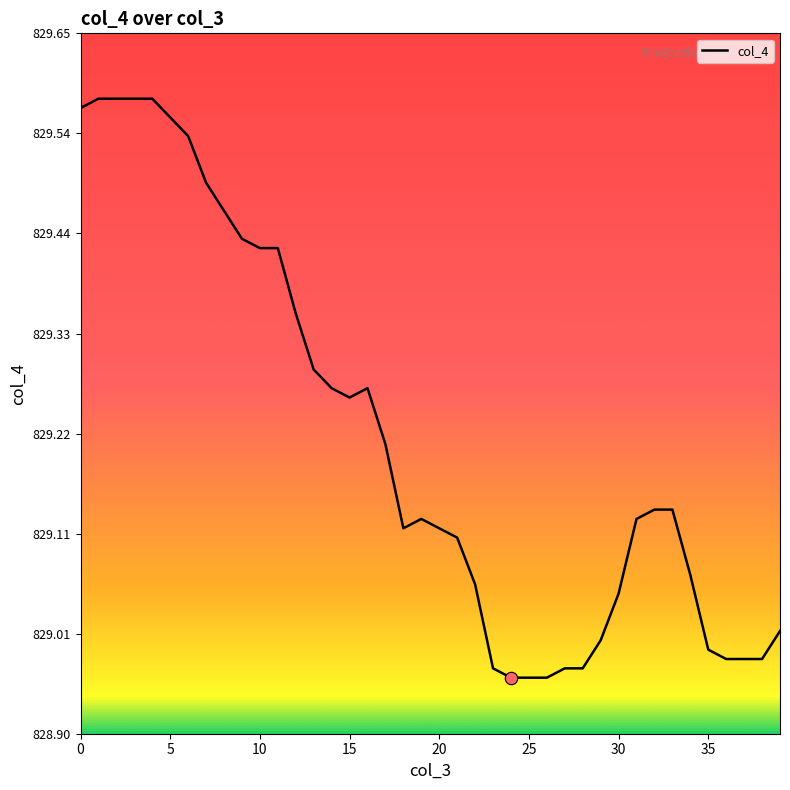

What is the difference between the maximum and minimum values?

0.6